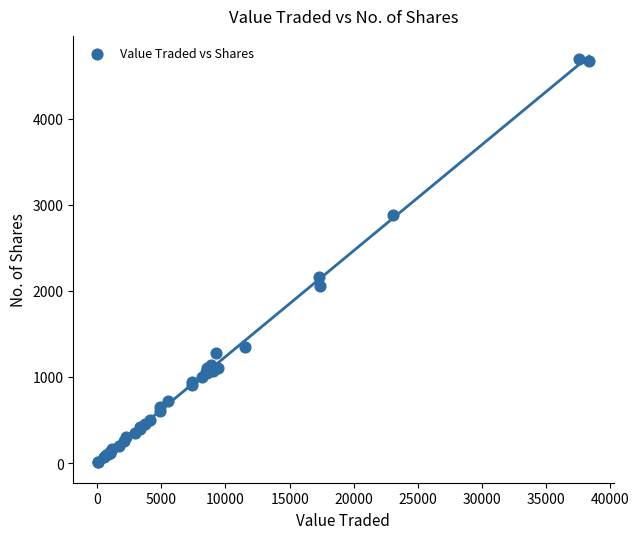

What Y value in the scatter plot is closest to 2349?

2156